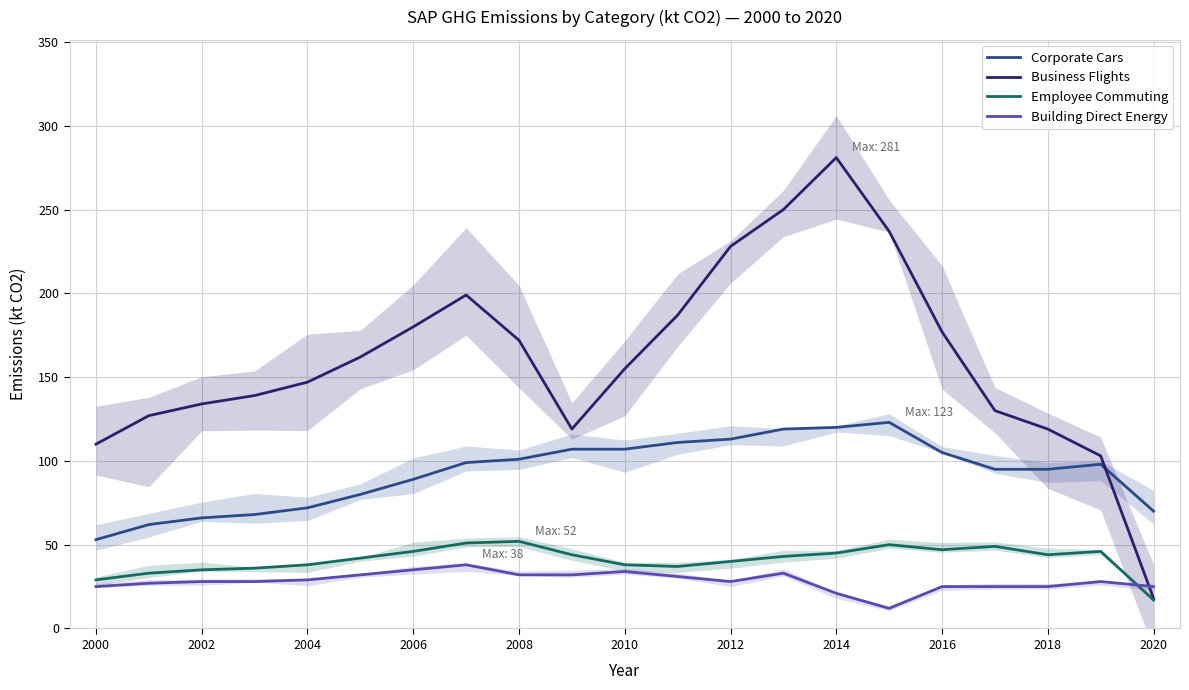

True or false: Corporate Cars and Employee Commuting intersect in this chart.

False